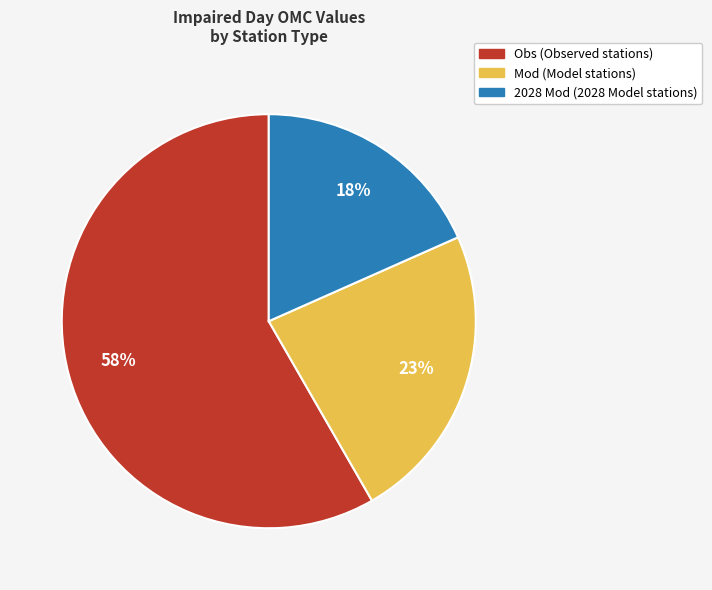

What percentage is the Mod slice, to the nearest percent?

23%